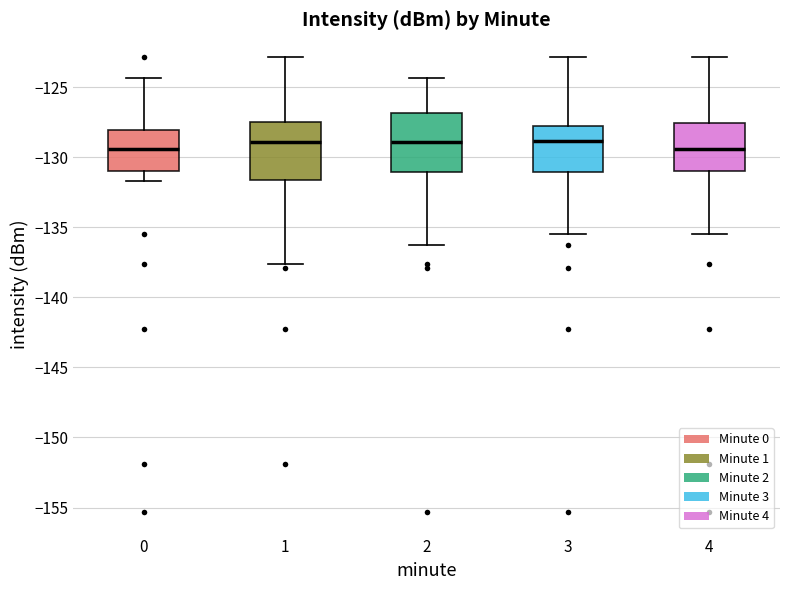

Where does the lower whisker of the box at x = 1 end on the y-axis? The values are not printed on the chart, so give them approximately, as read against the axis.

-137.5